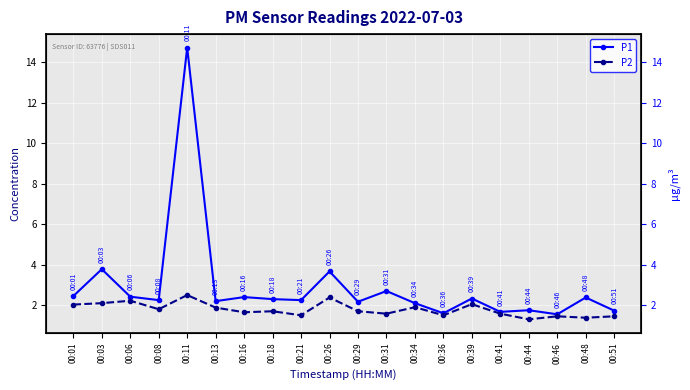

How many values in the P1 series are below 2?

5